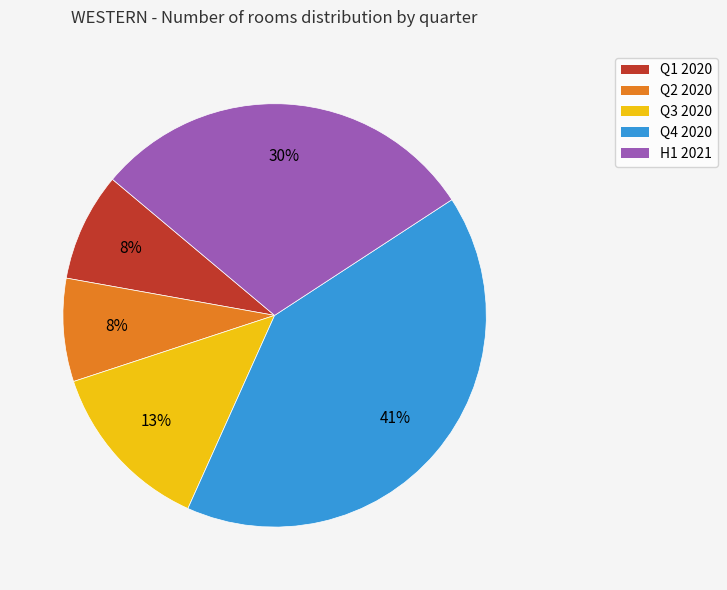

To the nearest percent, what is the difference between the largest and smallest slice percentages?

33%